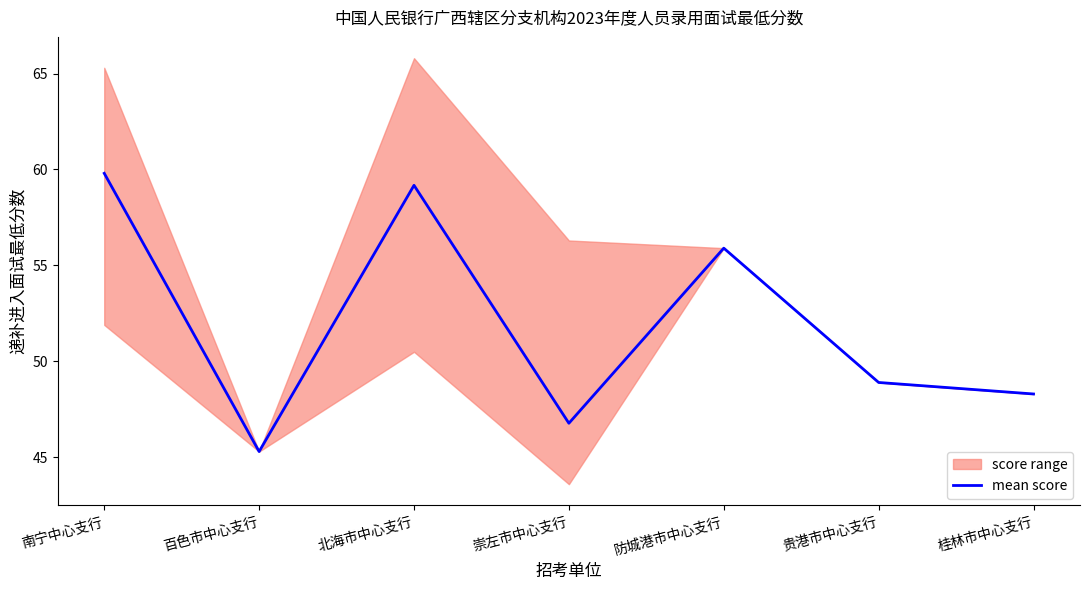

What is the change in value from 南宁中心支行 to 桂林市中心支行?

-11.5